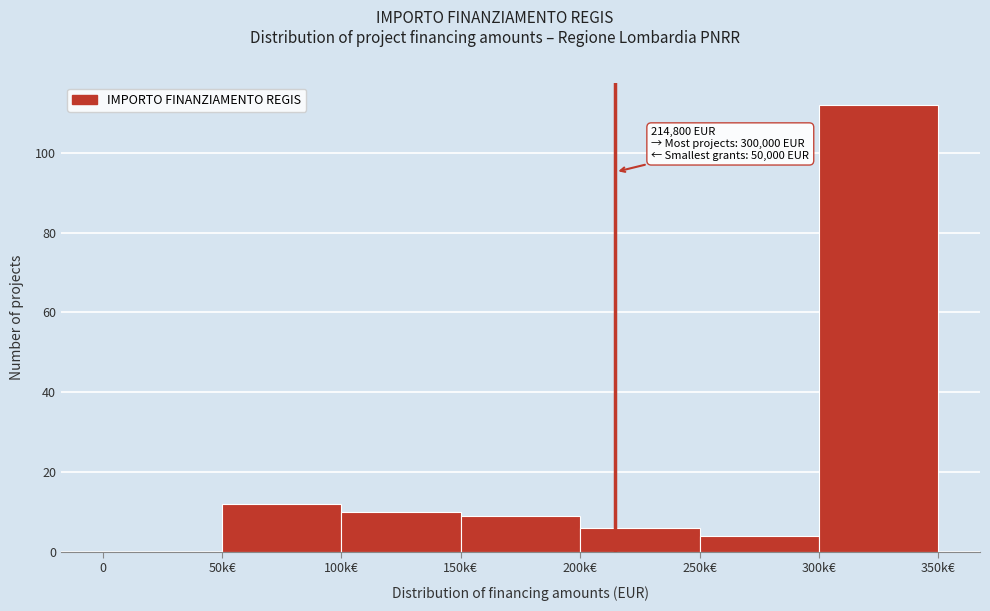

Reading left to right, what are all the values shown in this chart?

0=0	50k€=12	100k€=10	150k€=9	200k€=6	250k€=4	300k€=112